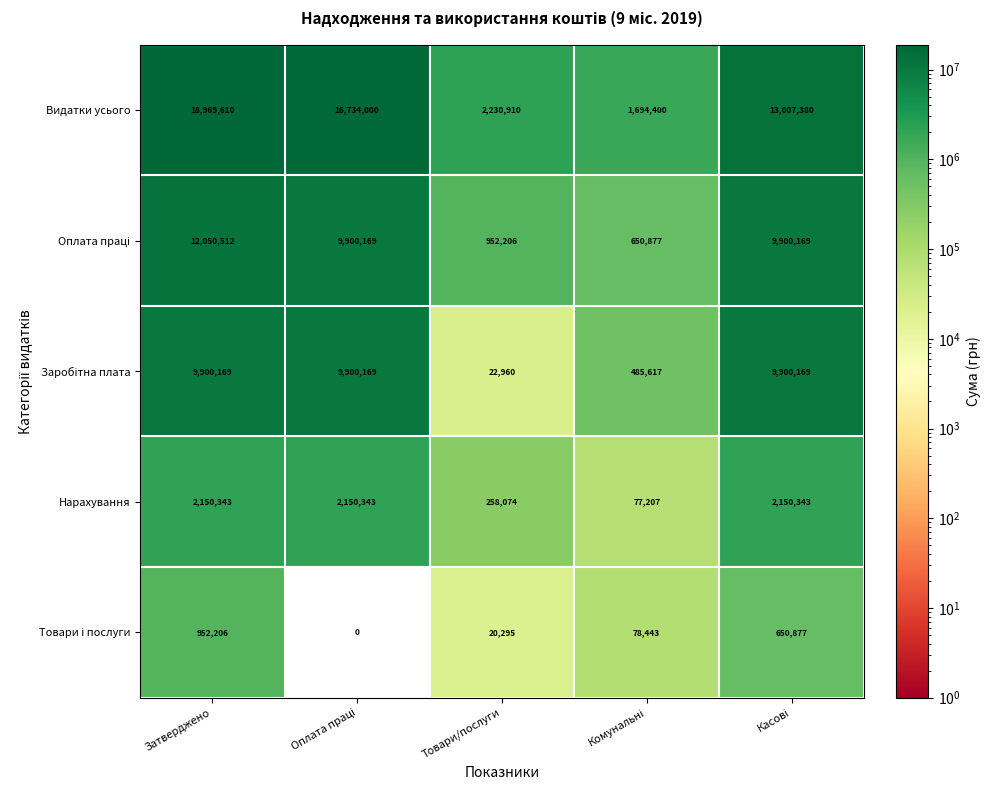

The value of Видатки усього at Товари/послуги is 3569303. True or false?

False